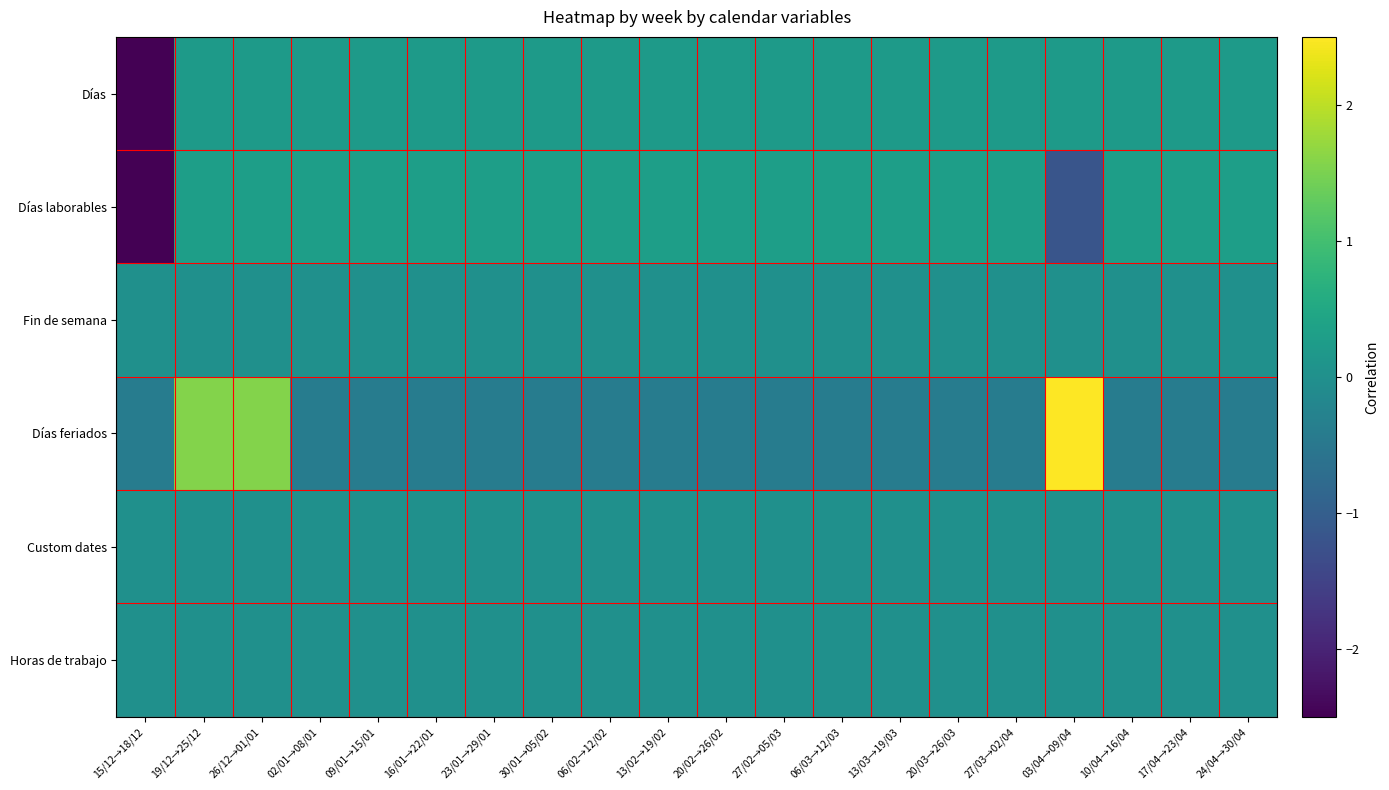

Between 16/01→22/01 and 24/04→30/04, which series saw the biggest shift?

Días